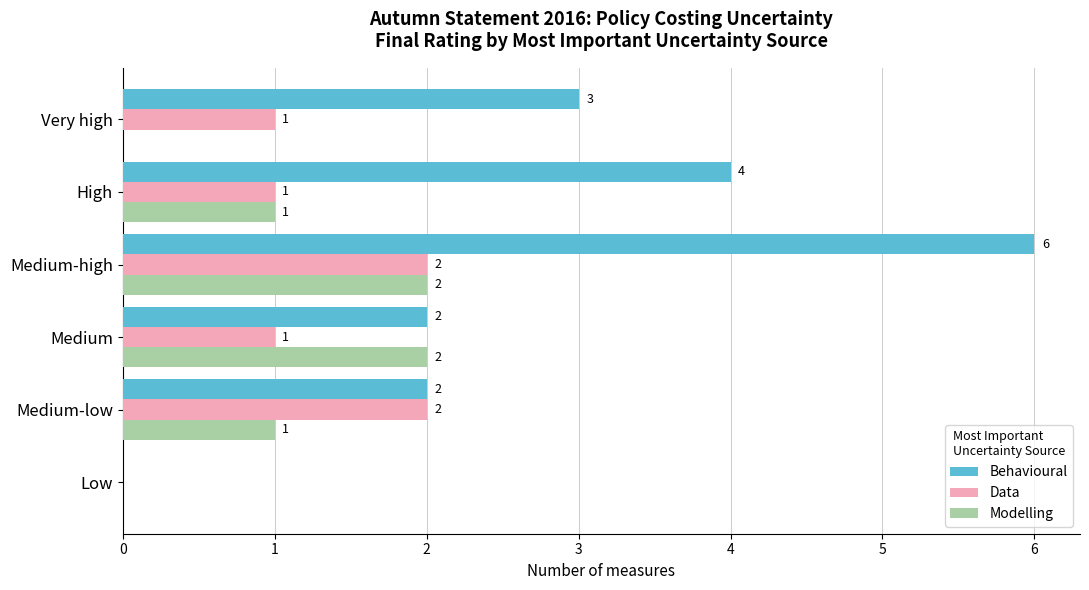

Between Medium-low and Medium-high, which series saw the biggest shift?

Behavioural